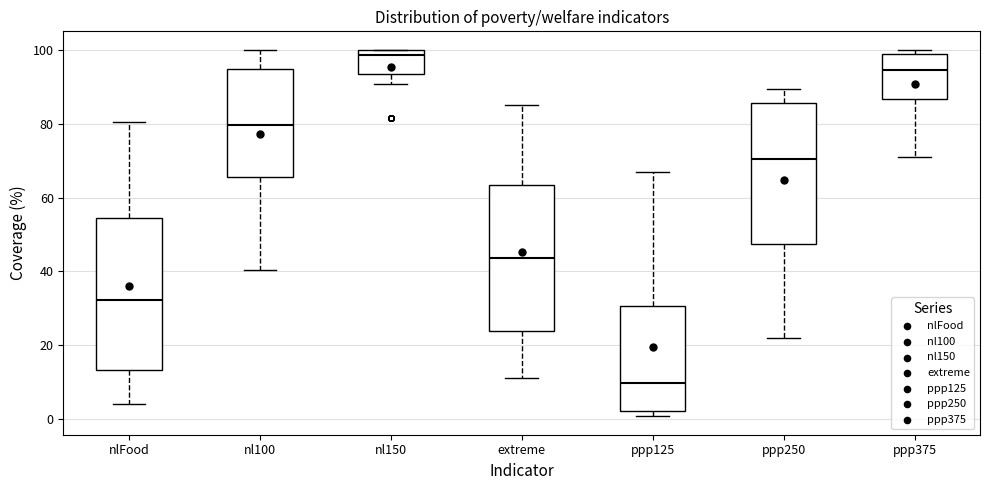

Which box has the lowest median line?

ppp125